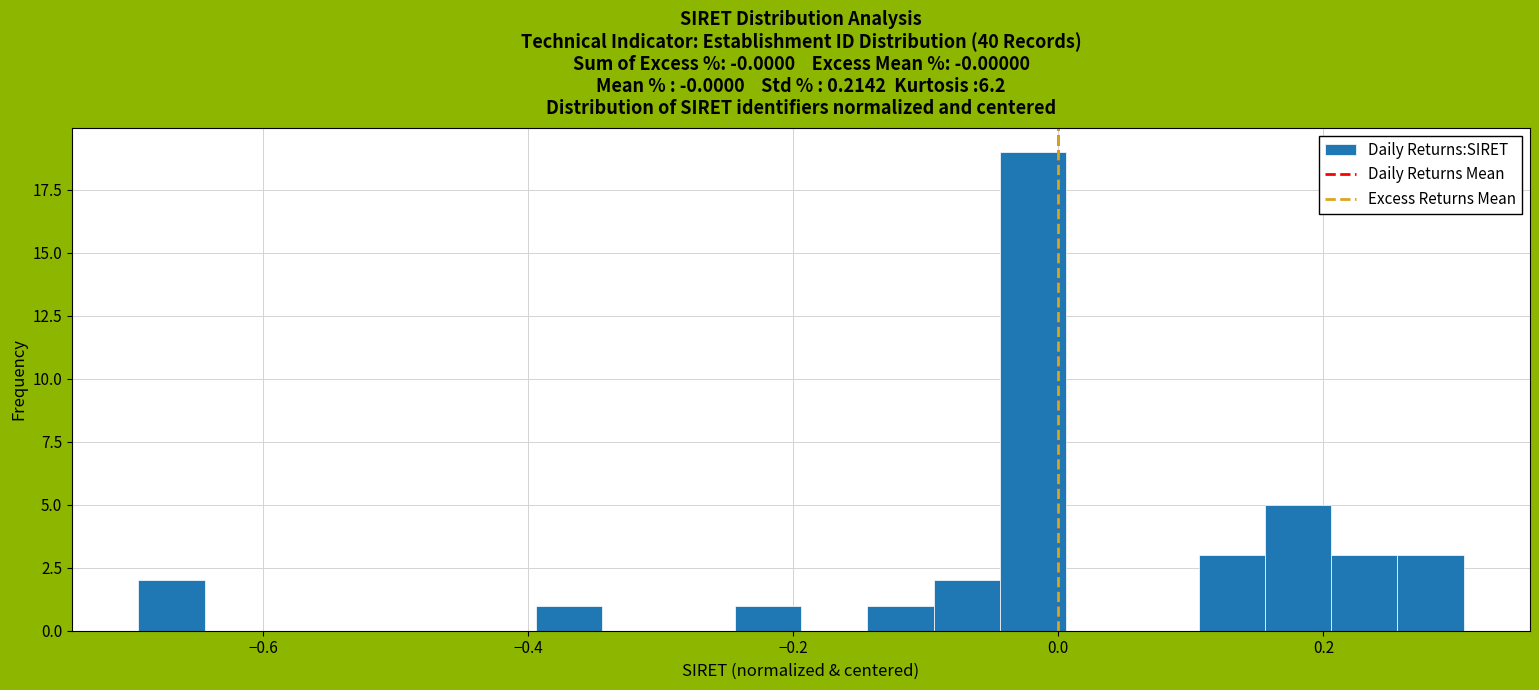

Read against the x-axis, roughly where is the centre of the tallest bar?

-0.02